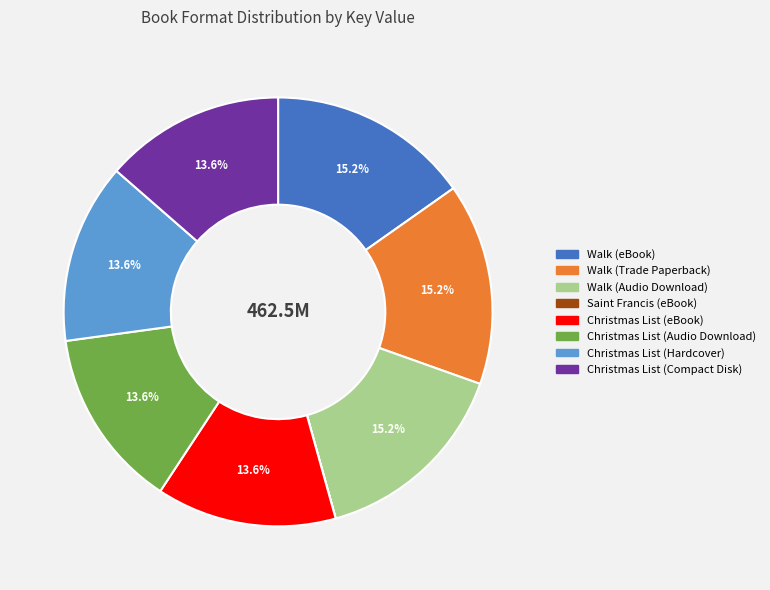

Does Christmas List (eBook) represent more than half of the total?

No